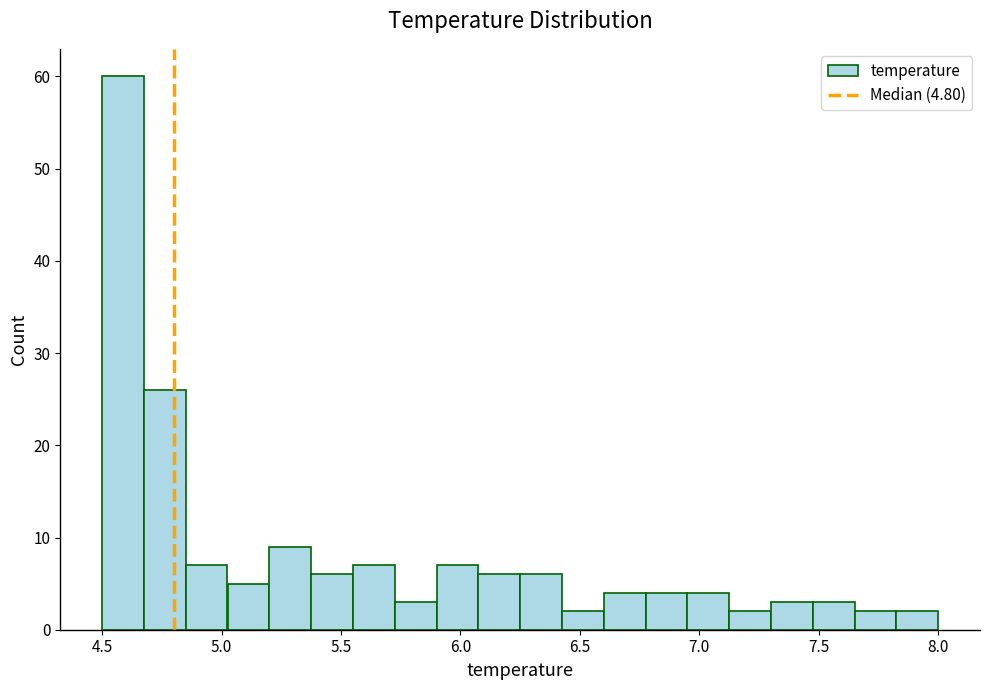

Around what value on the x-axis is the tallest bar? Give the approximate position of its centre, as read against the axis.

4.60